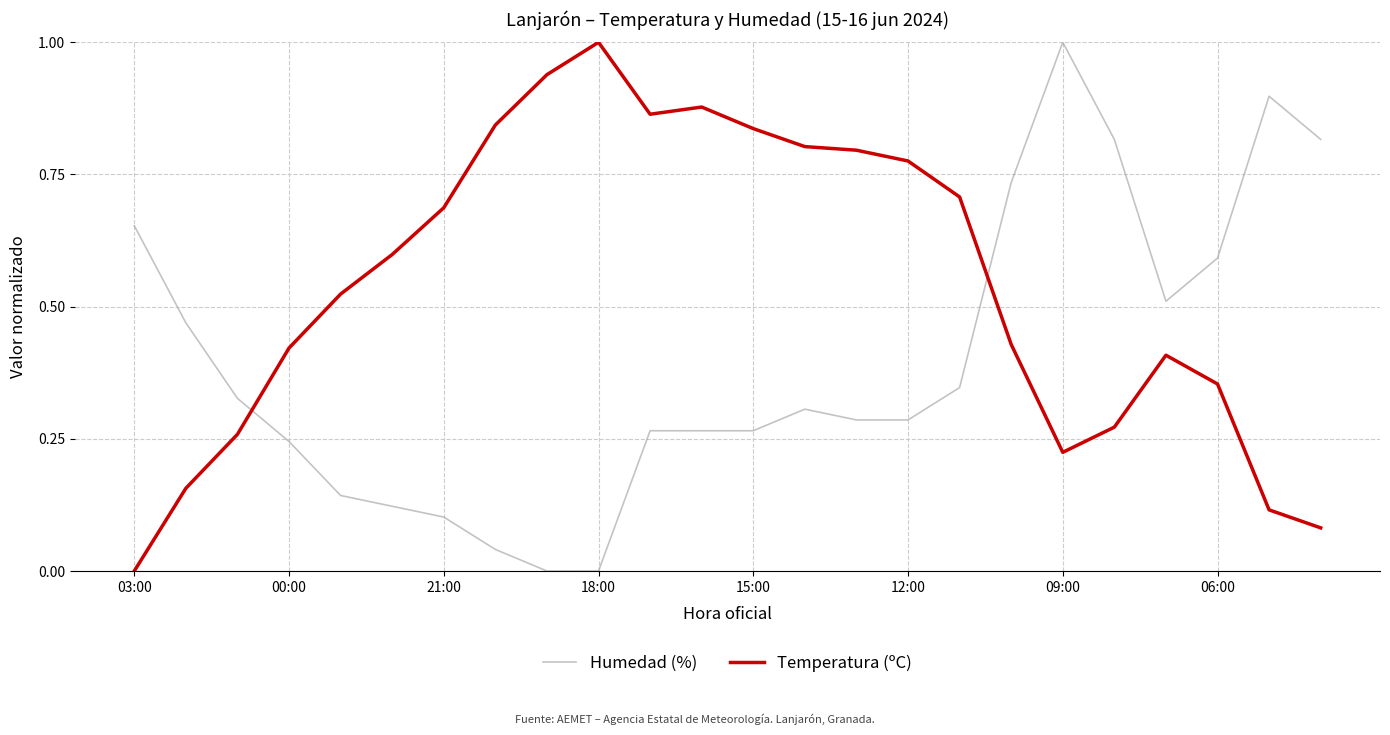

What is the difference between the maximum and minimum values in the Humedad (%) series?

1.0